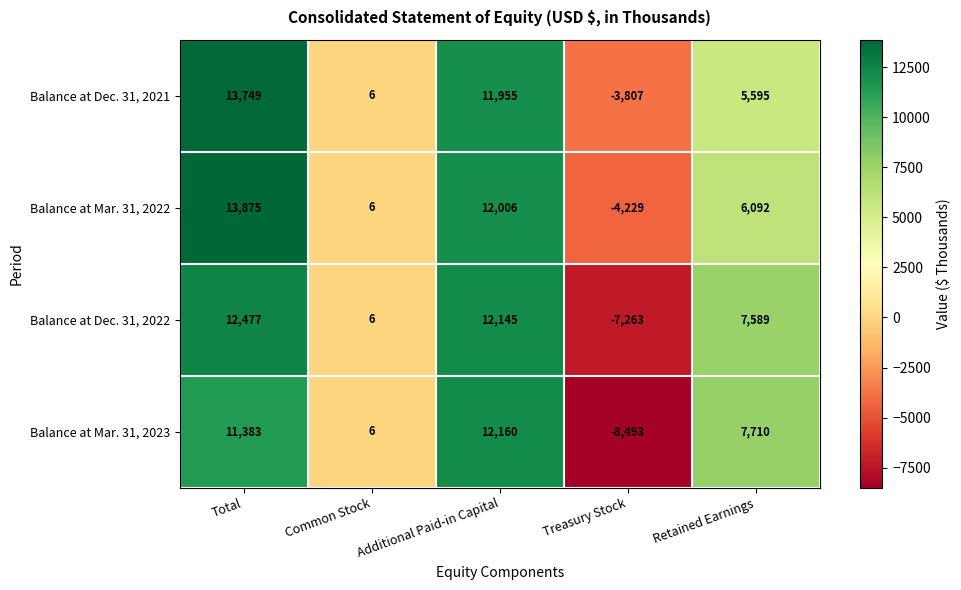

At how many categories does at least one series exceed 5862?

3